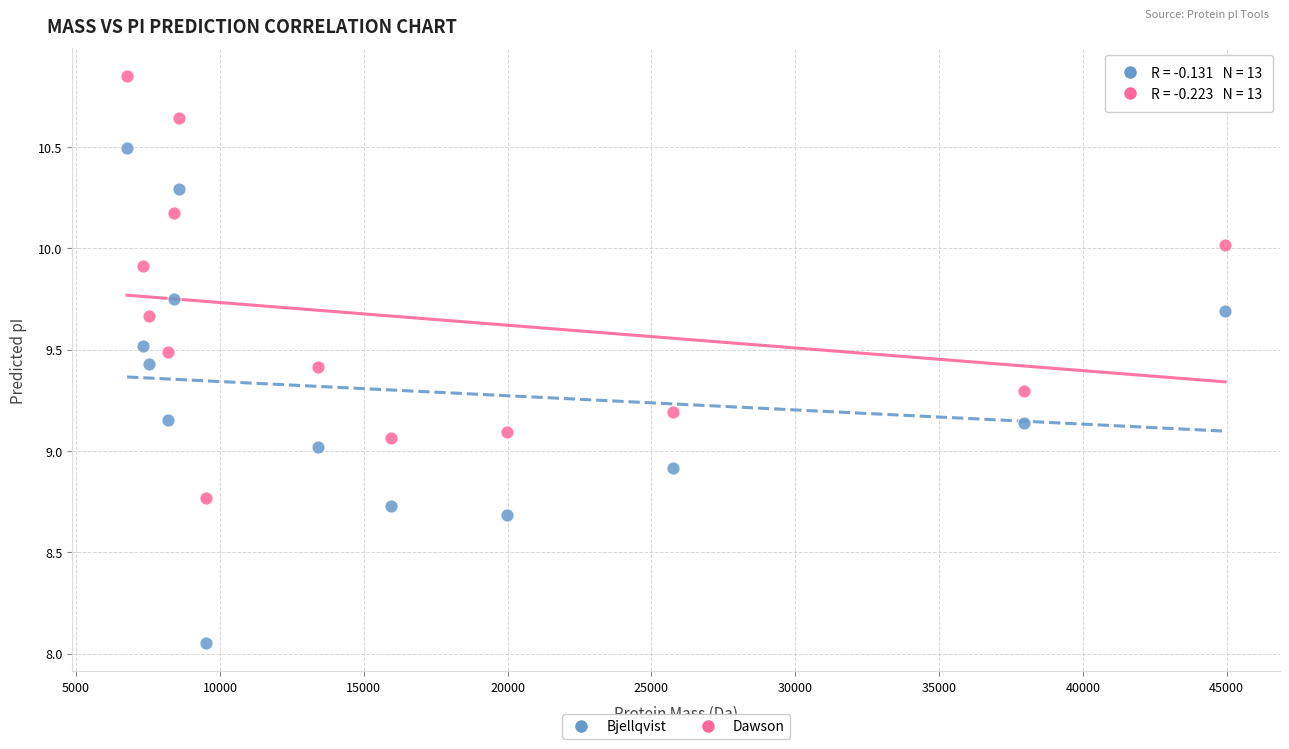

Which series reaches the maximum Y coordinate?

Dawson